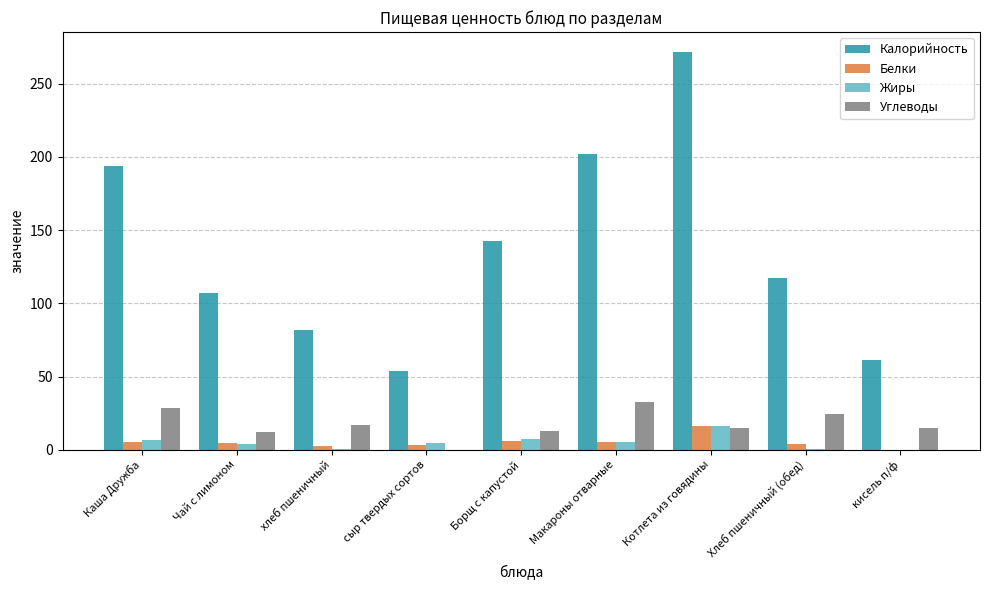

At which label is Калорийность closest to 162?

Борщ с капустой